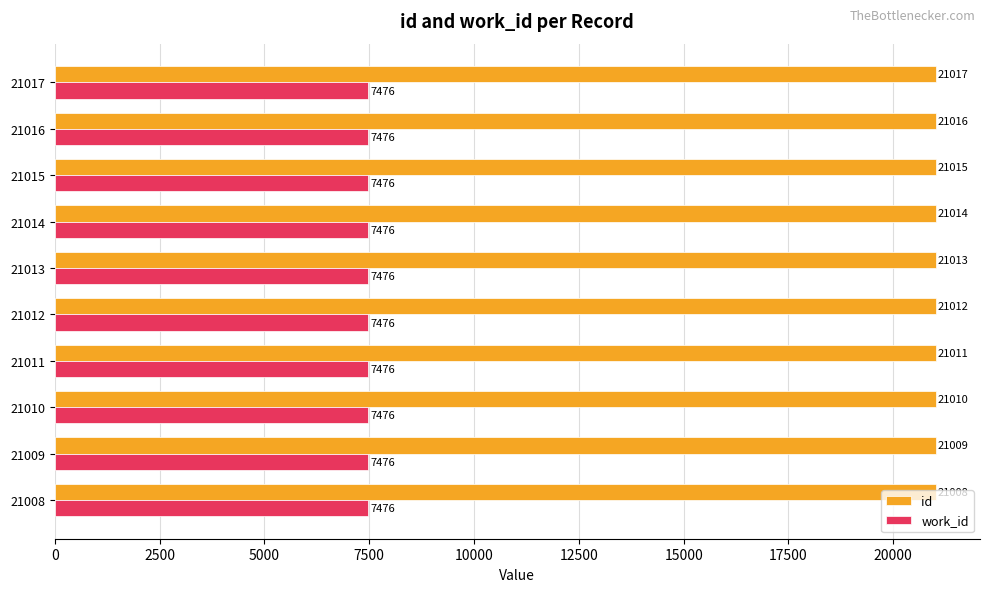

Rank the categories by id value from highest to lowest.

21017, 21016, 21015, 21014, 21013, 21012, 21011, 21010, 21009, 21008